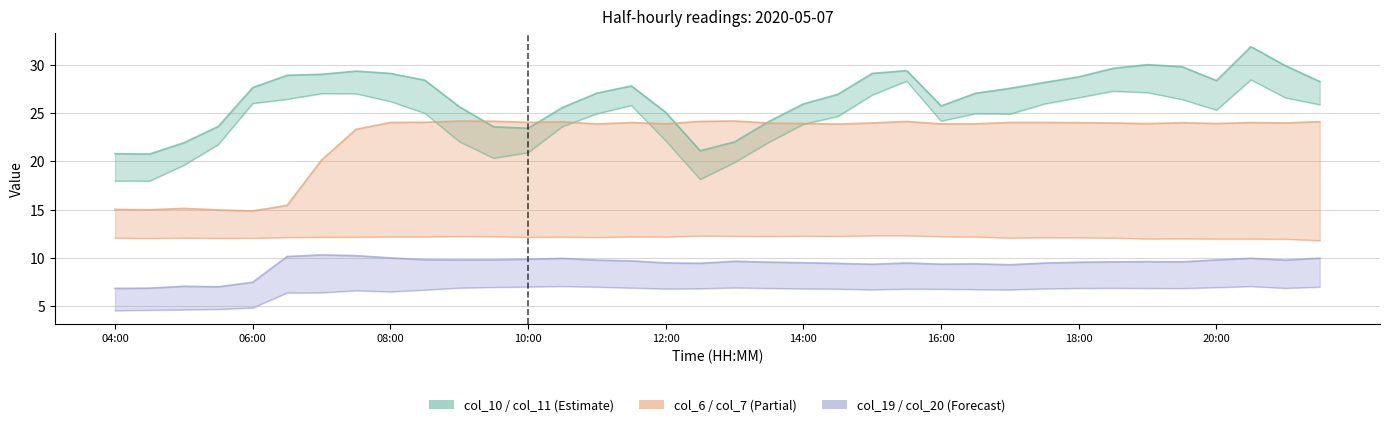

Where is col_11 nearest to the value 23?

13